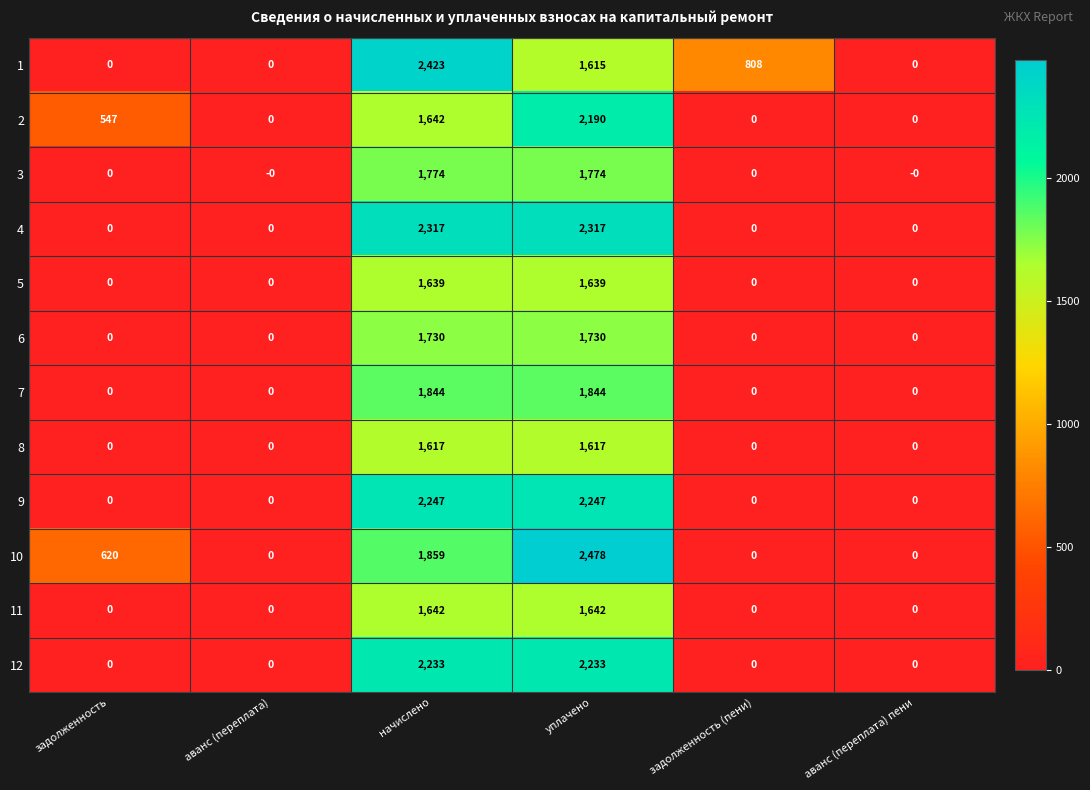

What is the sum of all 7 values?

3688